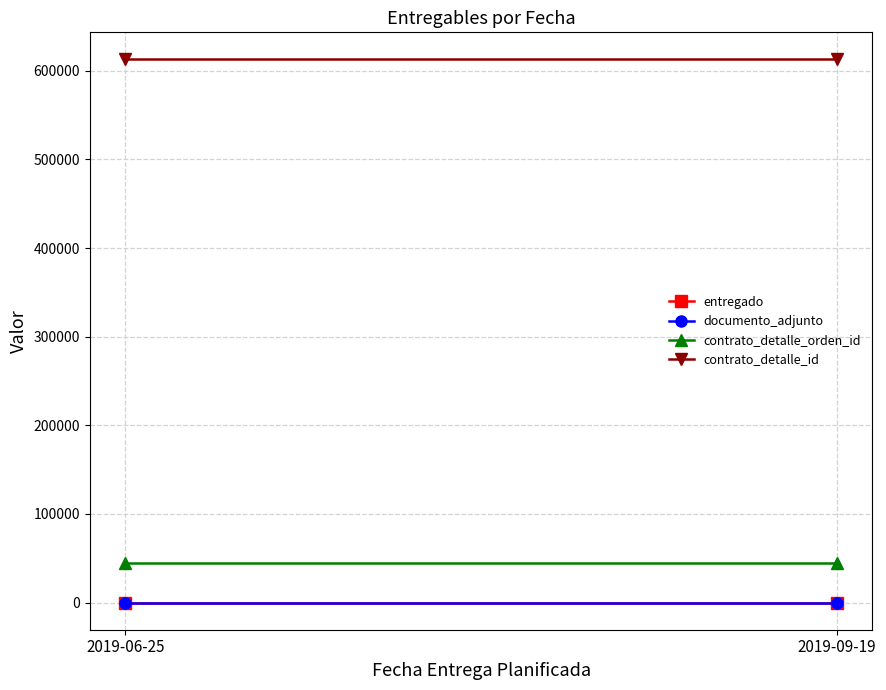

How many distinct data groups are displayed?

4